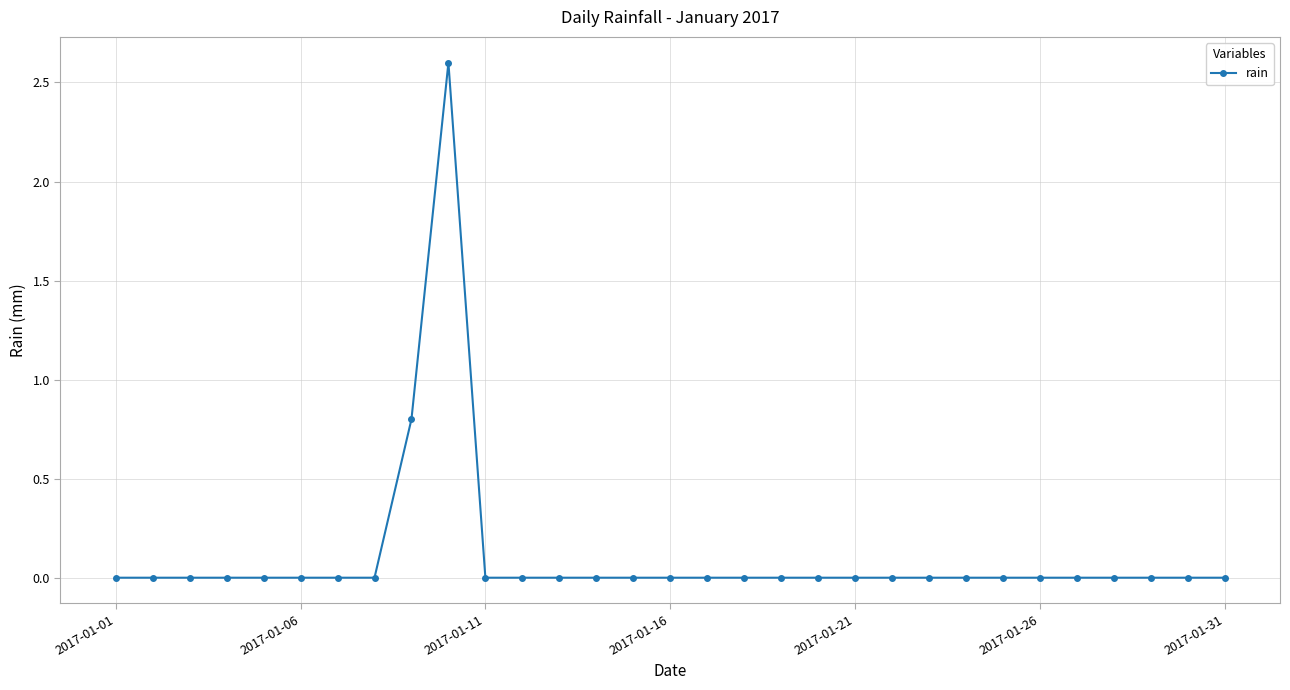

Reading left to right, what are all the values shown in this chart?

0.0	0.0	0.0	0.0	0.0	0.0	0.0	0.0	0.8	2.6	0.0	0.0	0.0	0.0	0.0	0.0	0.0	0.0	0.0	0.0	0.0	0.0	0.0	0.0	0.0	0.0	0.0	0.0	0.0	0.0	0.0